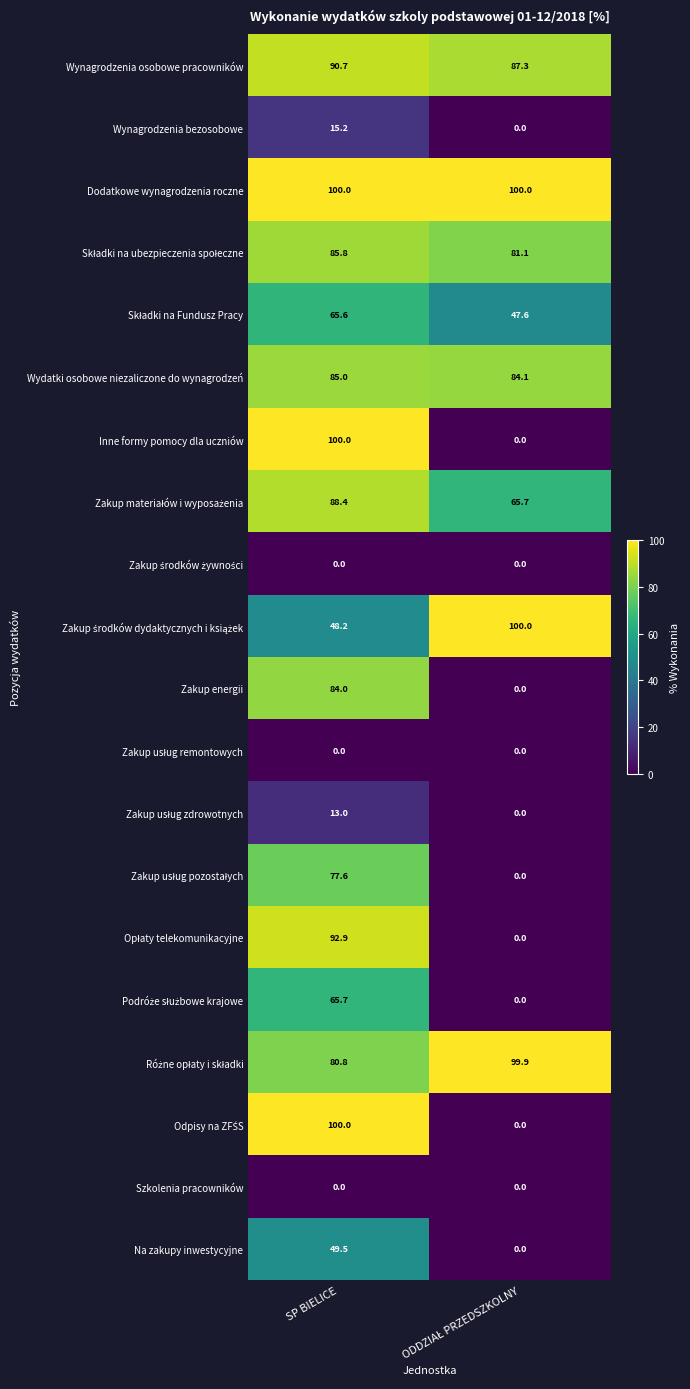

What is the greatest value displayed?

100.0